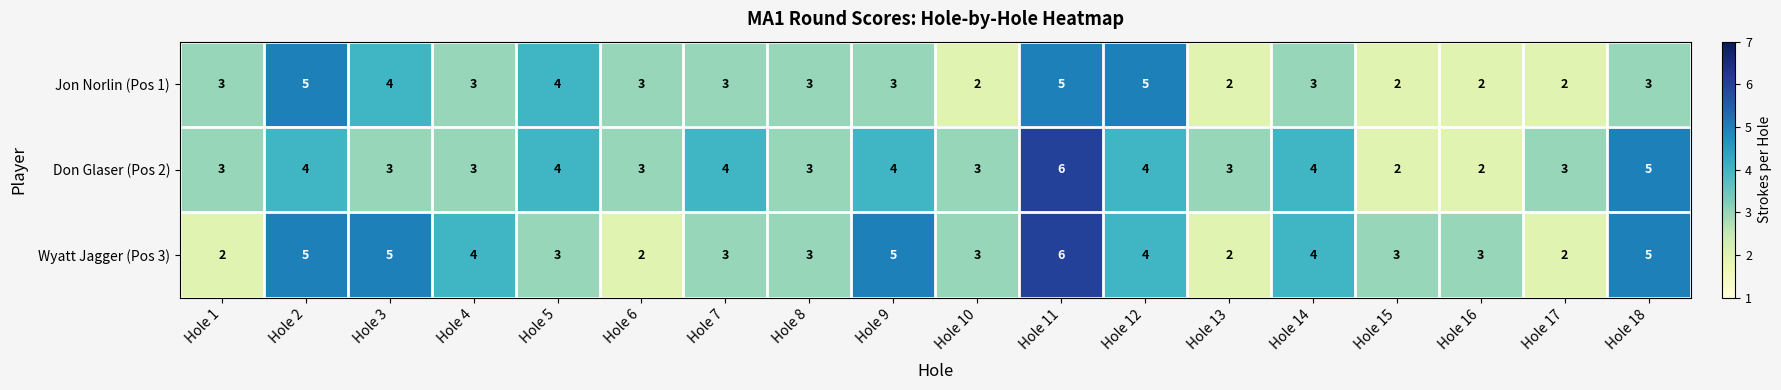

What is the sum of the Wyatt Jagger (Pos 3) values at Hole 7 and Hole 8?

6